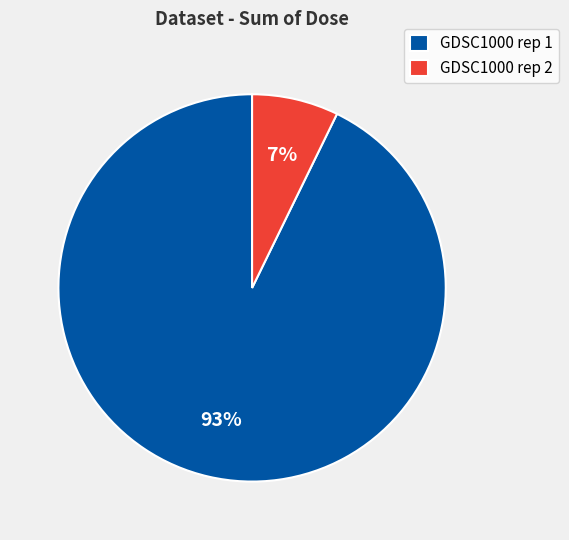

What is the largest slice in the pie chart?

GDSC1000 rep 1